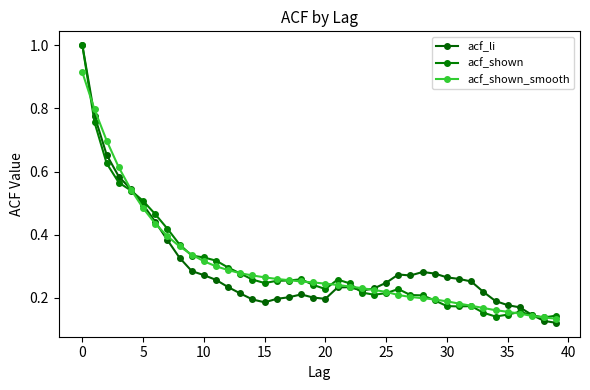

Which series has the largest range (max minus min)?

acf_li